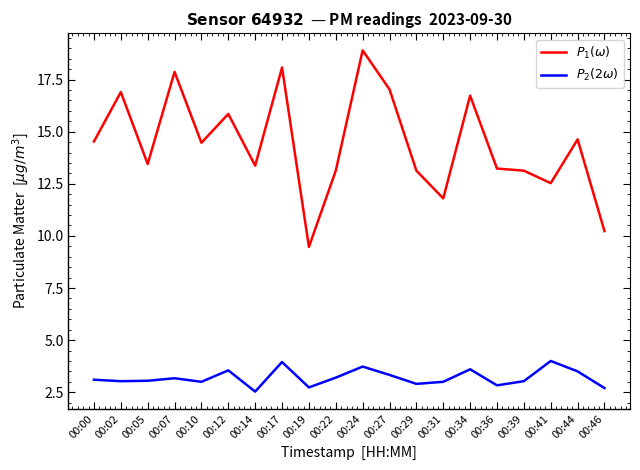

What is the average value of the $P_{2}(2\omega)$ series?

3.2